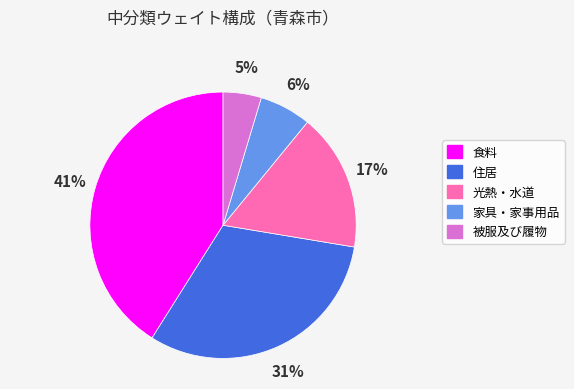

To the nearest percent, what is the average slice percentage?

20%